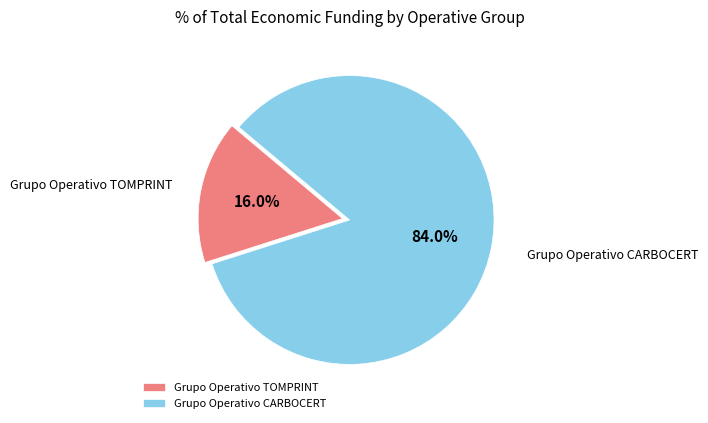

Which category has the smallest portion of the pie?

Grupo Operativo TOMPRINT